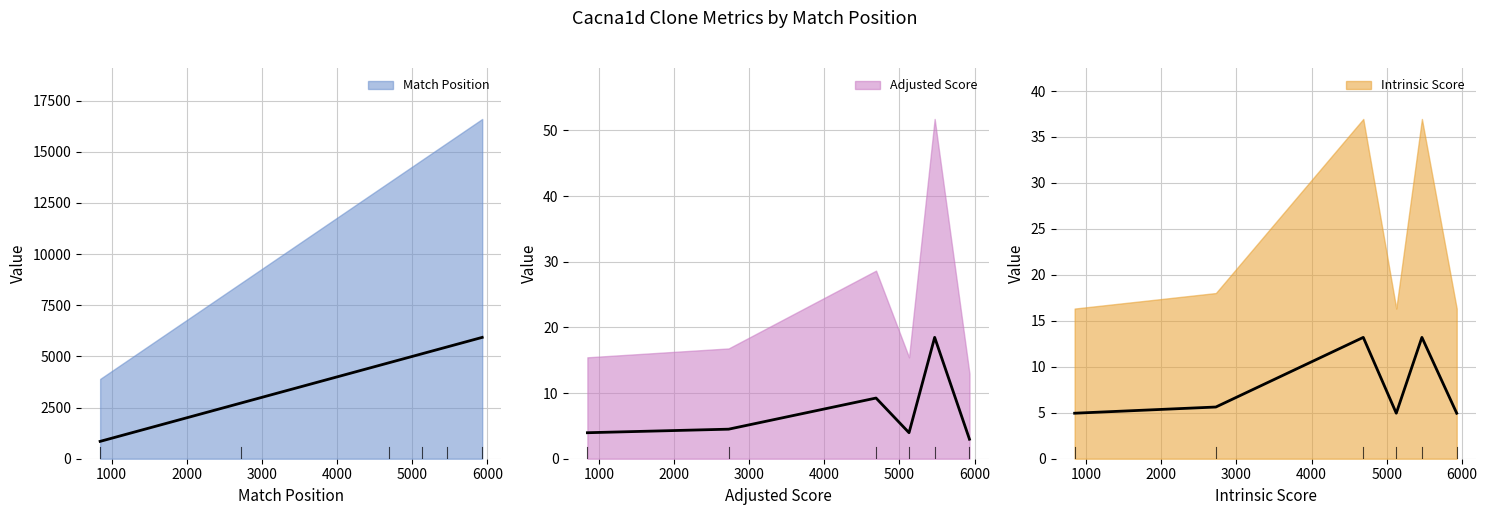

What is the minimum value shown in the chart?

3.0